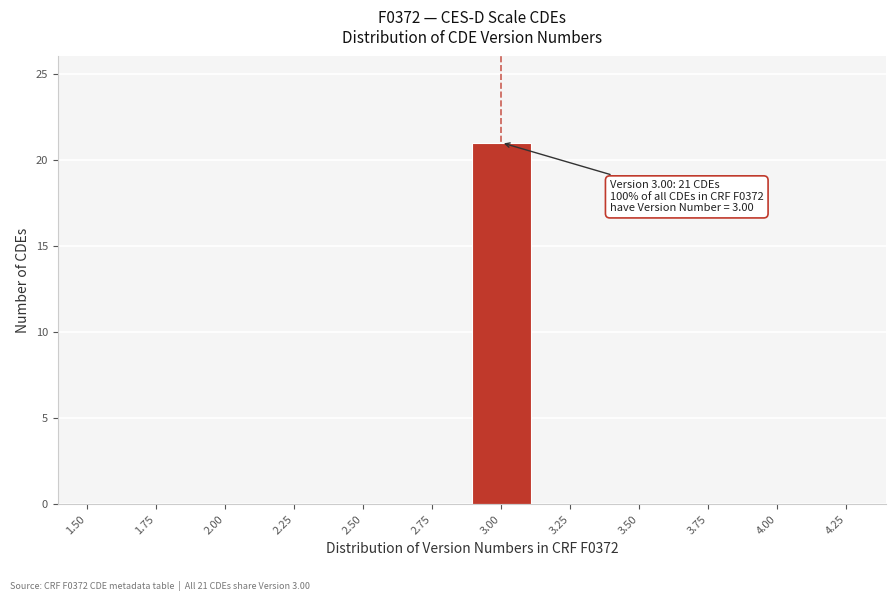

Reading left to right, extract all data points from this chart.

1.50=0	1.75=0	2.00=0	2.25=0	2.50=0	2.75=0	3.00=21	3.25=0	3.50=0	3.75=0	4.00=0	4.25=0